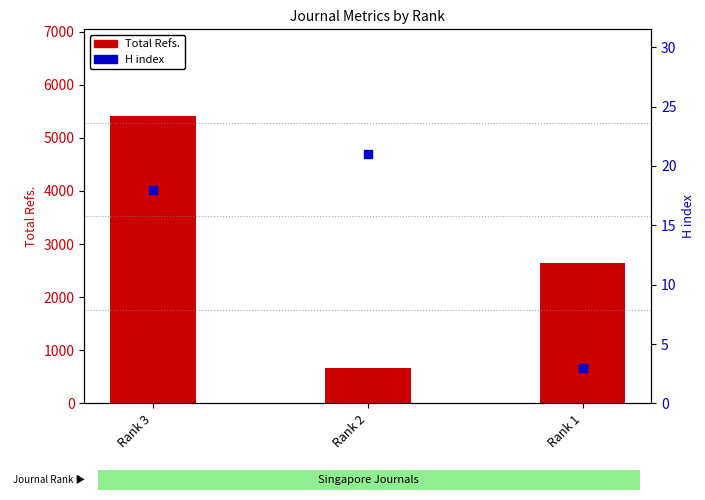

Which series reaches the maximum Y coordinate?

Total Refs.